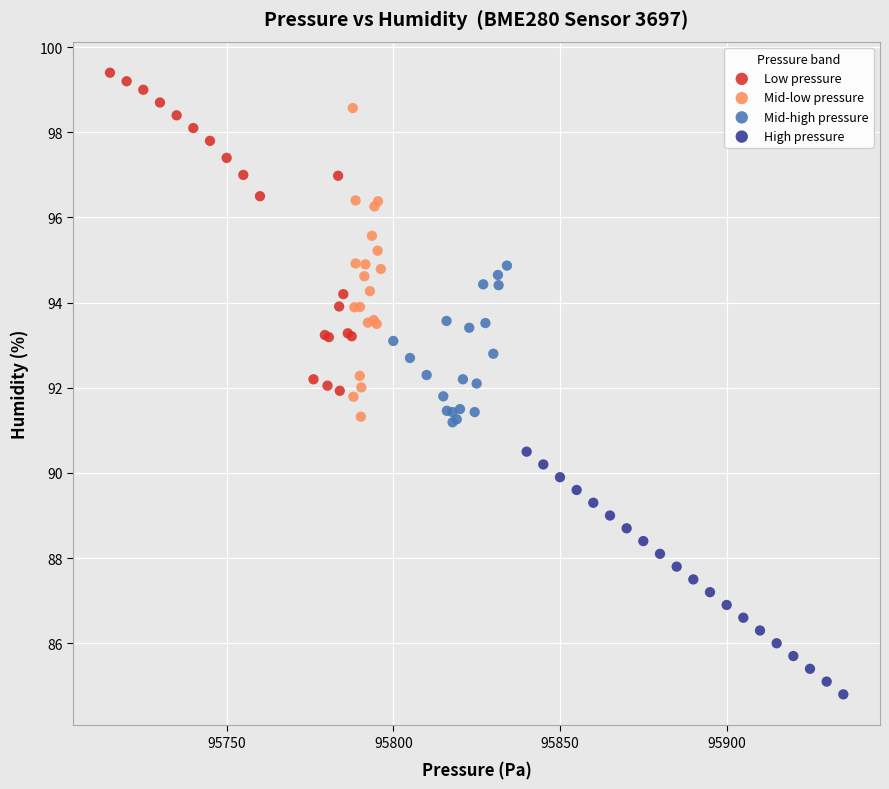

Which series reaches the minimum Y coordinate?

High pressure